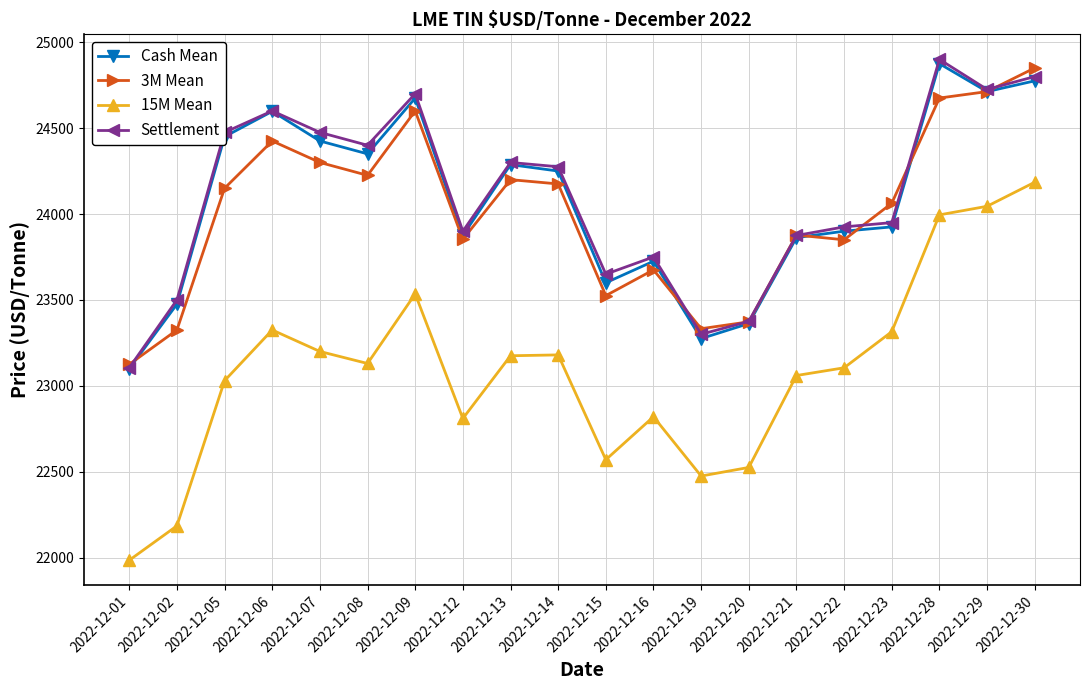

At which category is the sum across all series the highest?

2022-12-30